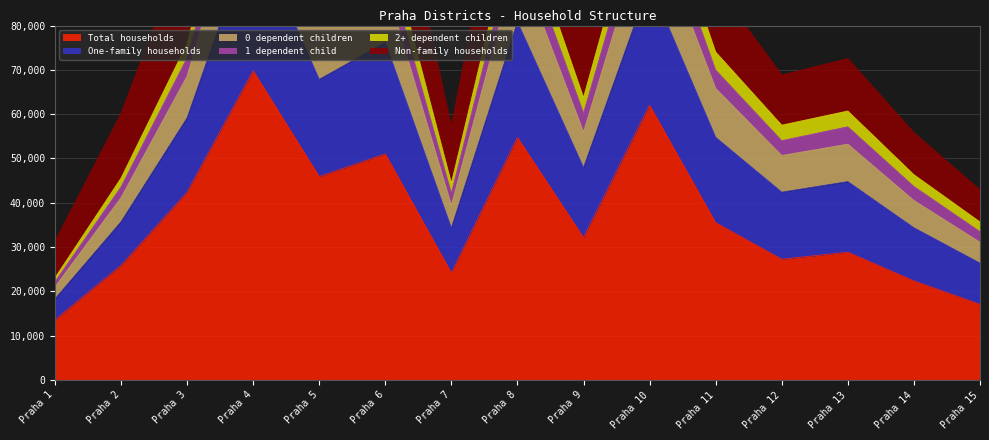

Which label corresponds to the smallest value in the chart?

Praha 1